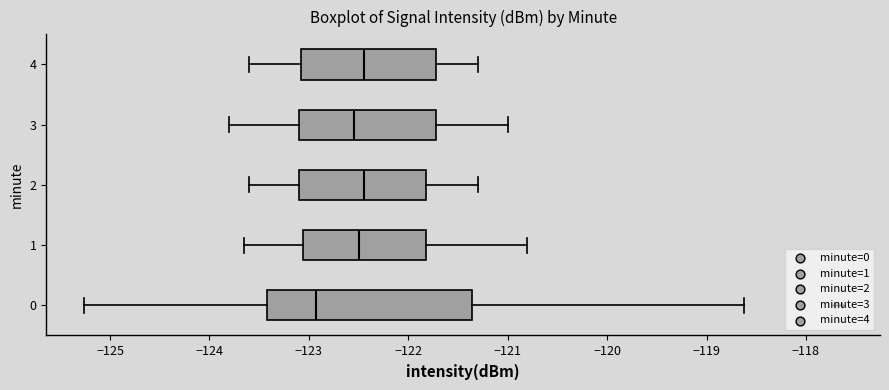

Reading bottom to top, transcribe this box plot: for each box, give where its median line is, the range the box spans, and where its two whiskers end, as read against the x-axis. The values are not printed on the chart, so give them approximately, as read against the axis.

0: median -122.9, box -123.4 to -121.4, whiskers -125.3 to -118.6
1: median -122.5, box -123.1 to -121.8, whiskers -123.6 to -120.8
2: median -122.4, box -123.1 to -121.8, whiskers -123.6 to -121.3
3: median -122.5, box -123.1 to -121.7, whiskers -123.8 to -121.0
4: median -122.4, box -123.1 to -121.7, whiskers -123.6 to -121.3